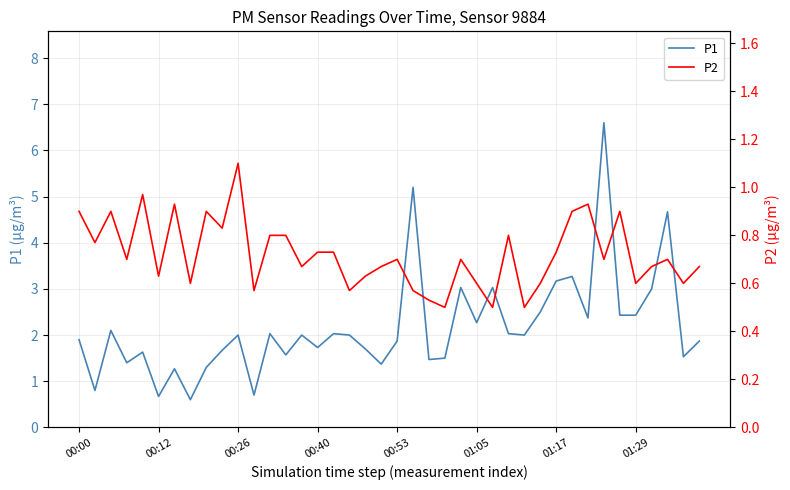

Which series has the widest spread of values?

P1